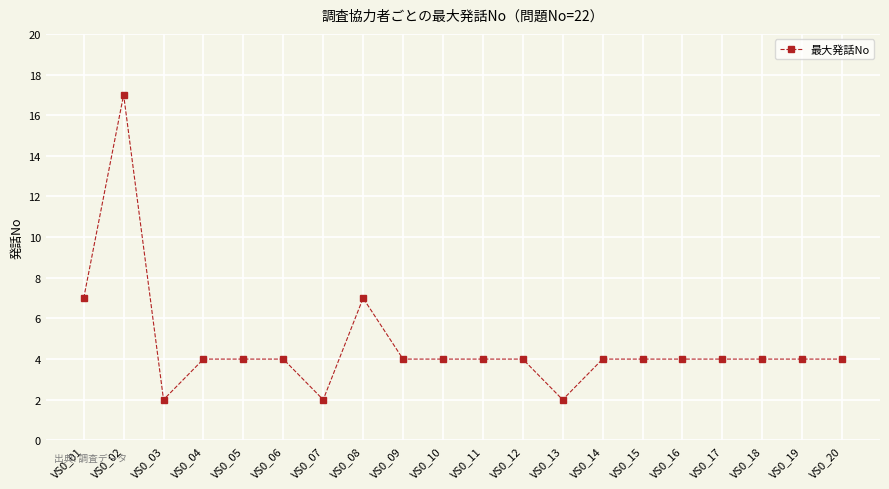

Where does the data first go above 4?

VS0_01